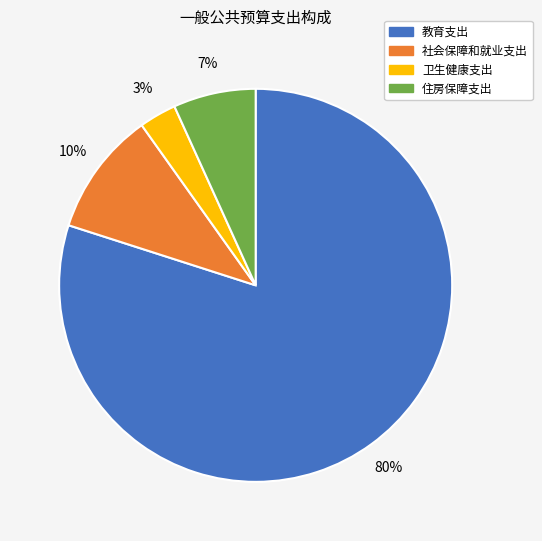

To the nearest percent, what is the difference between the largest and smallest slice percentages?

77%